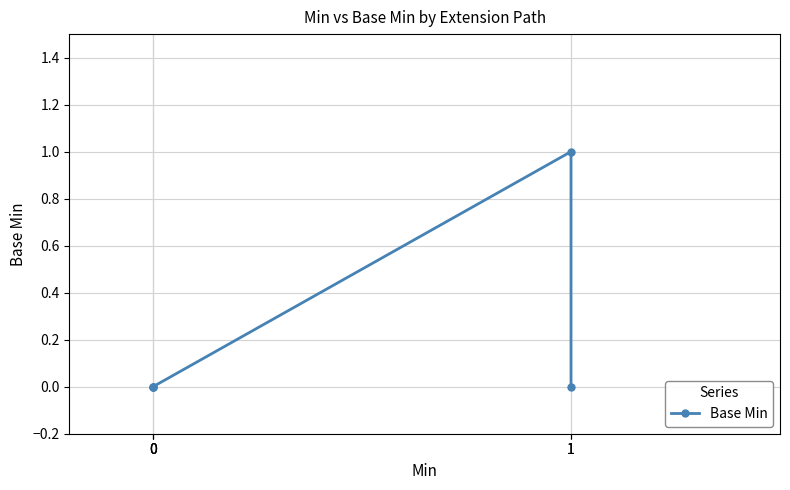

Is it true that the value at 0 is 0?

False